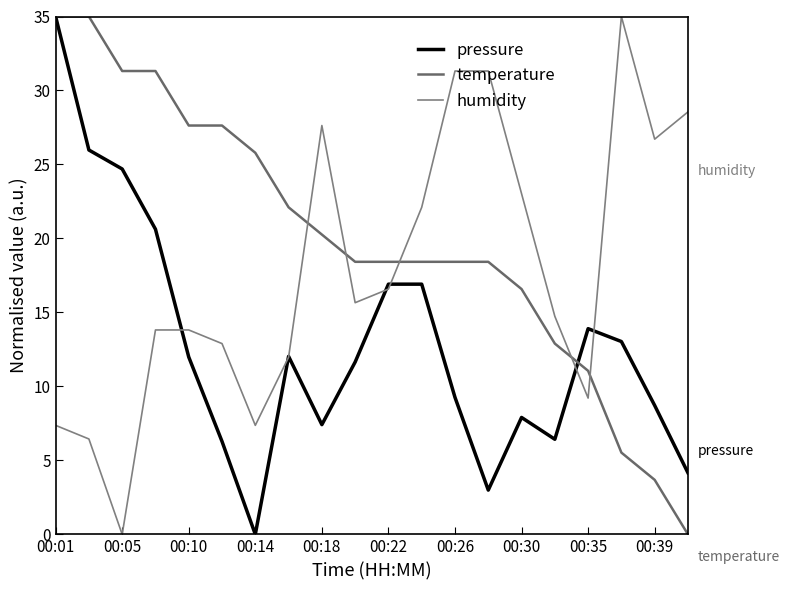

At which category is the sum across all series the highest?

00:01